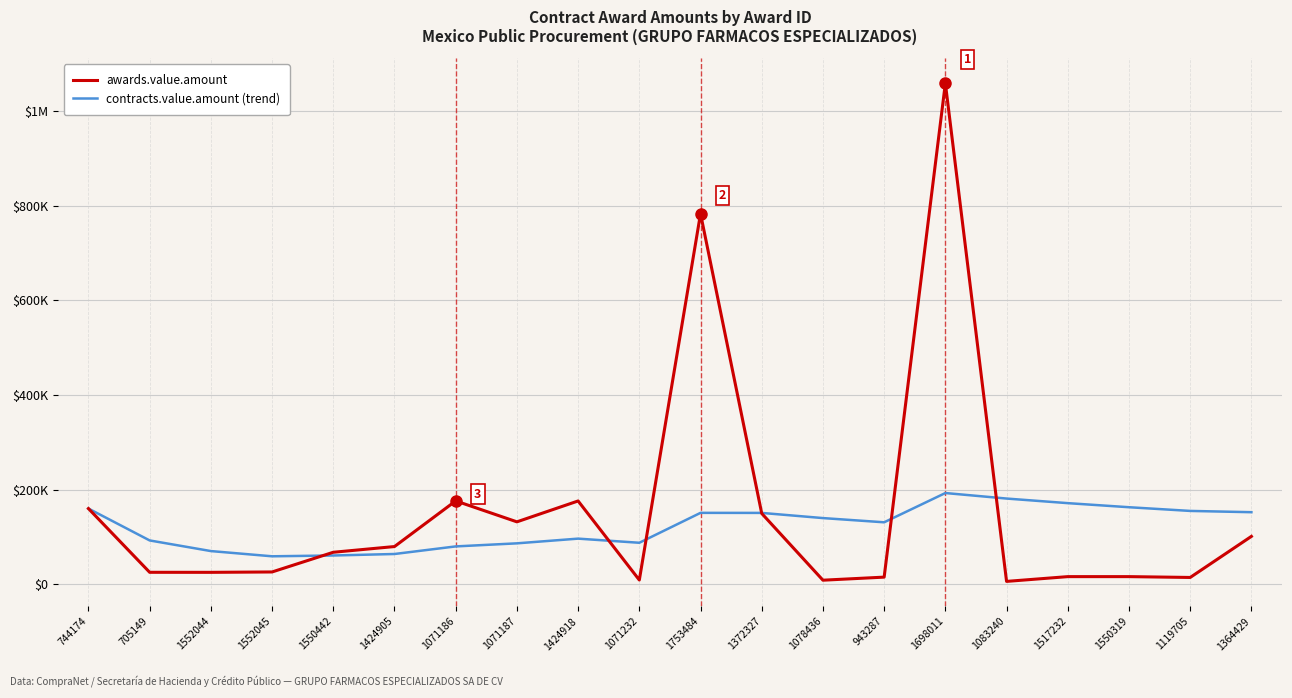

List the series in order of their overall mean, highest first.

awards.value.amount, contracts.value.amount (trend)